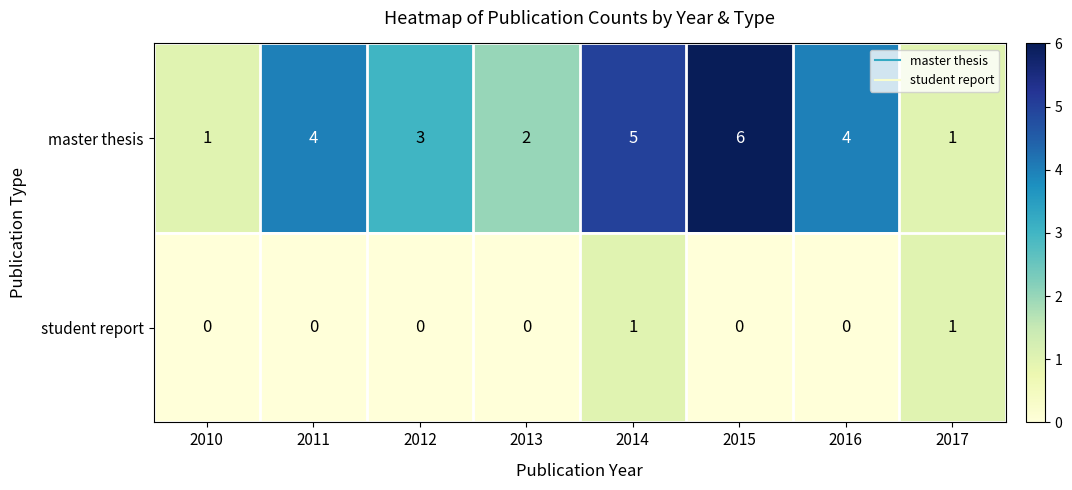

List the series in order of their peak value, highest first.

master thesis, student report